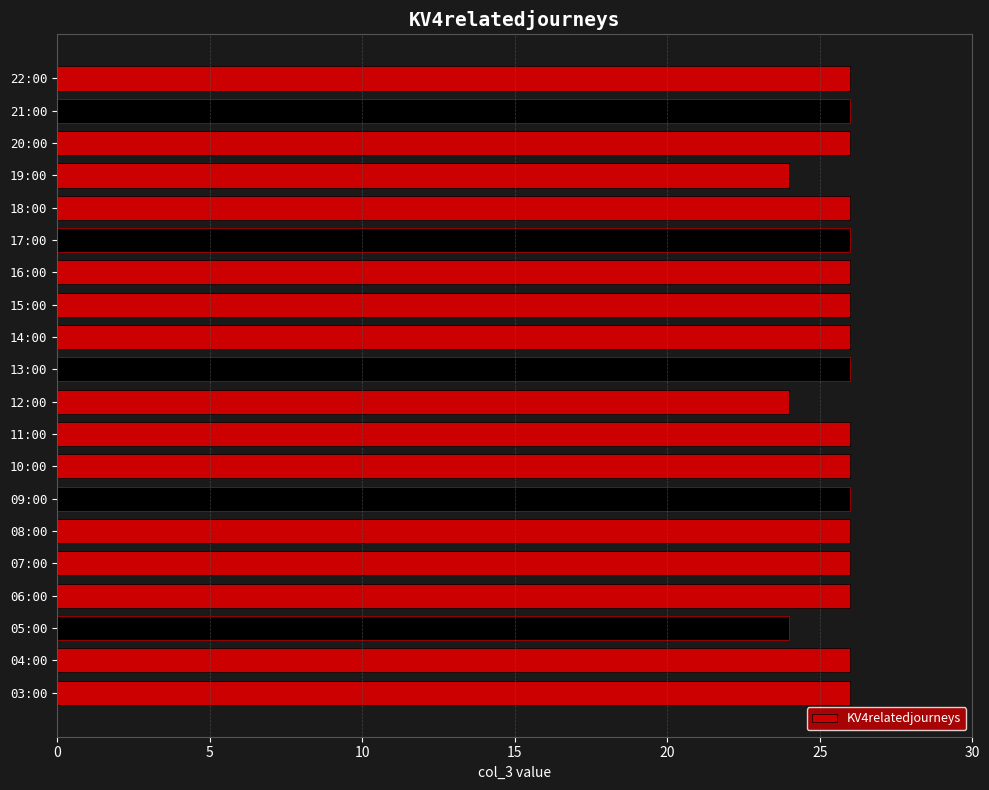

What is the average value?

26